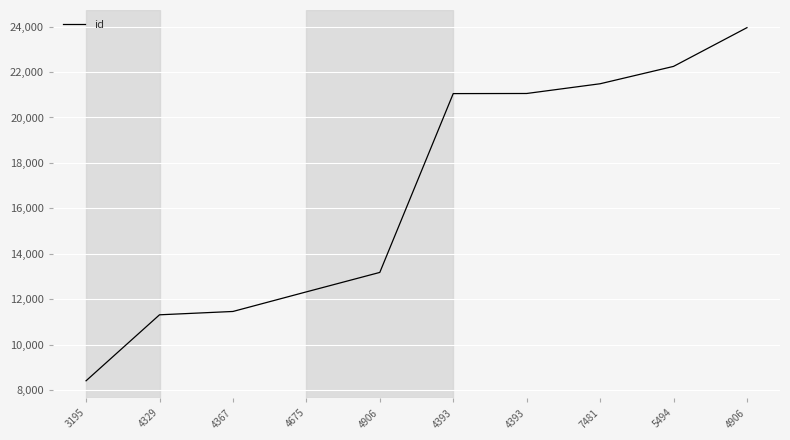

What is the smallest value displayed?

8418